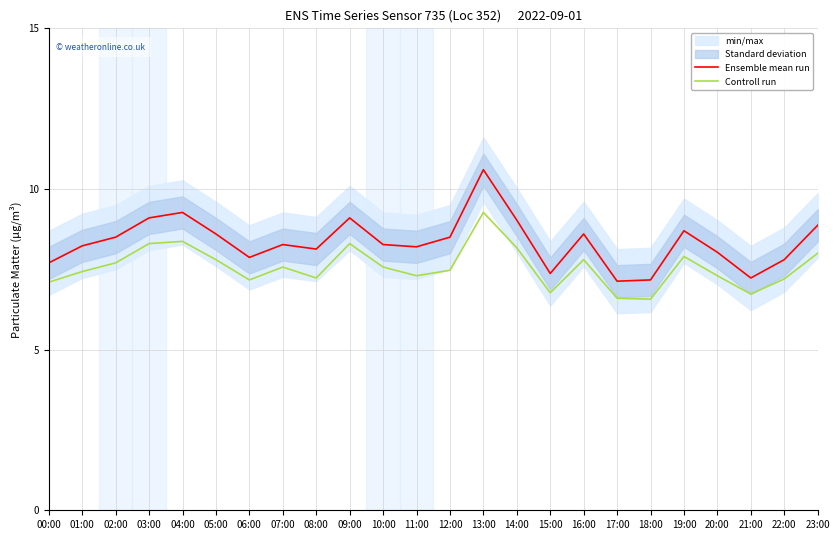

How many lines are shown in the chart?

2